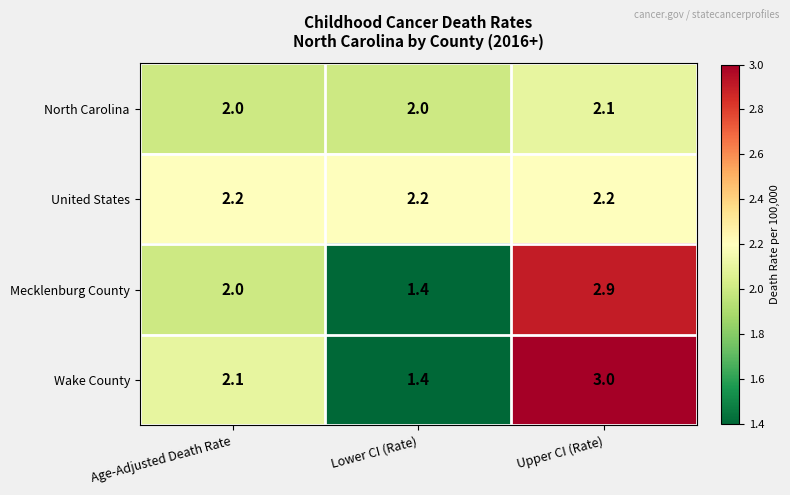

Reading left to right, list all the values displayed in this chart.

North Carolina: Age-Adjusted Death Rate=2.0	Lower CI (Rate)=2.0	Upper CI (Rate)=2.1
United States: Age-Adjusted Death Rate=2.2	Lower CI (Rate)=2.2	Upper CI (Rate)=2.2
Mecklenburg County: Age-Adjusted Death Rate=2.0	Lower CI (Rate)=1.4	Upper CI (Rate)=2.9
Wake County: Age-Adjusted Death Rate=2.1	Lower CI (Rate)=1.4	Upper CI (Rate)=3.0